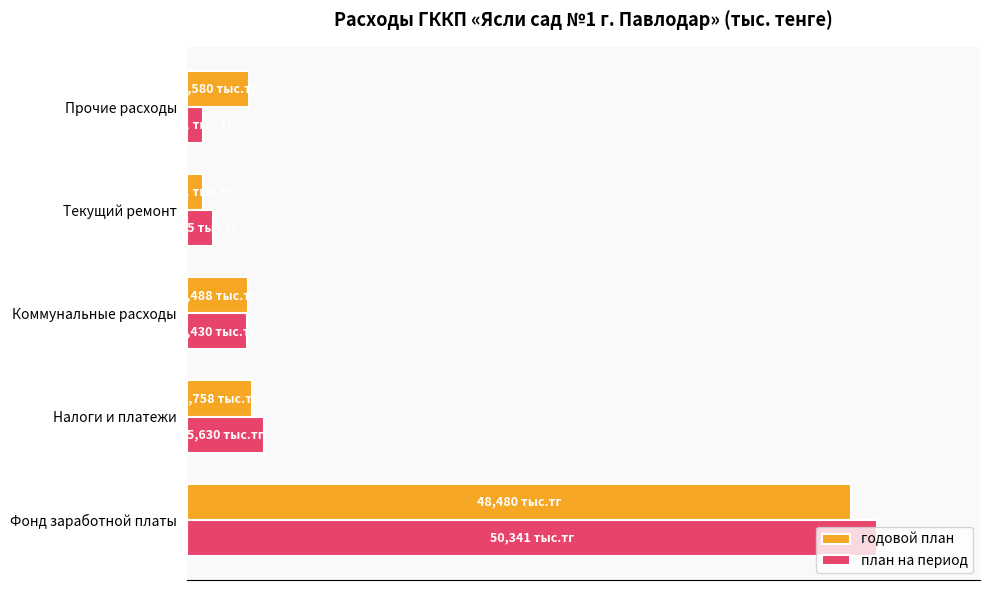

What are all the series names shown in the legend?

годовой план, план на период